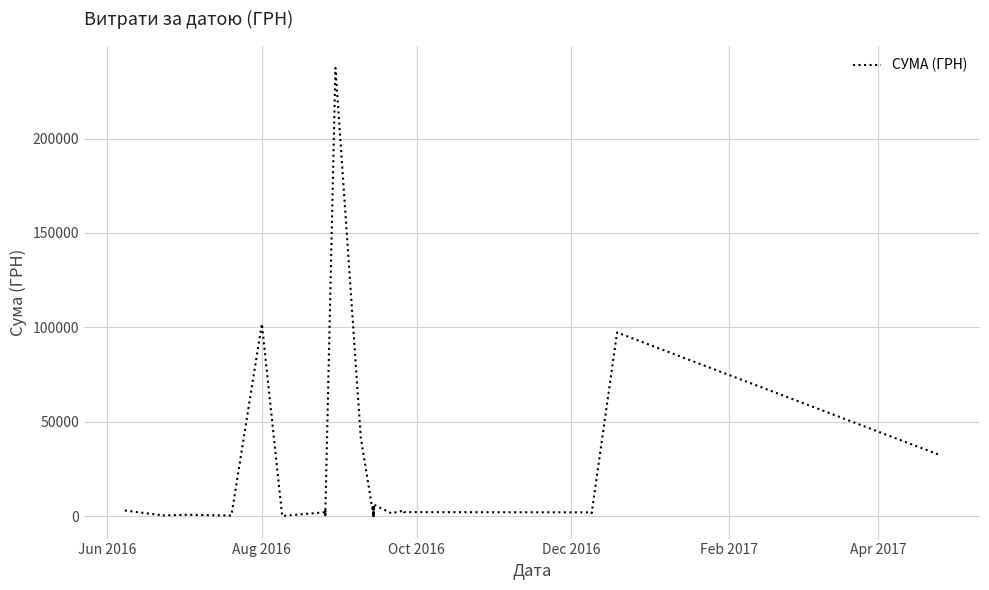

What is the average value?

14017.3